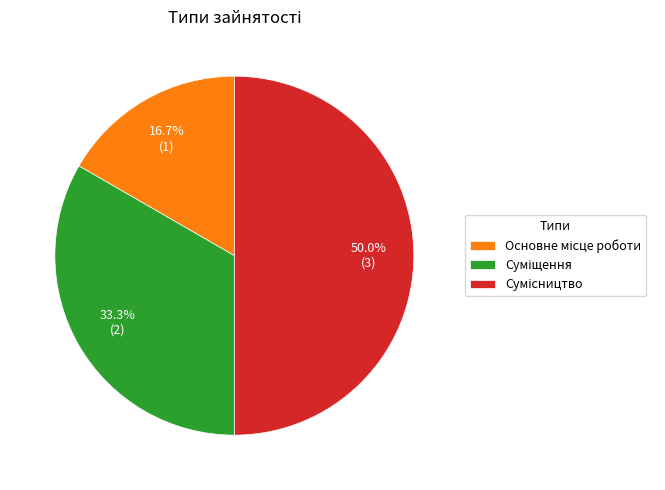

Approximately how many times larger is the value at Суміщення compared to Основне місце роботи?

2.0